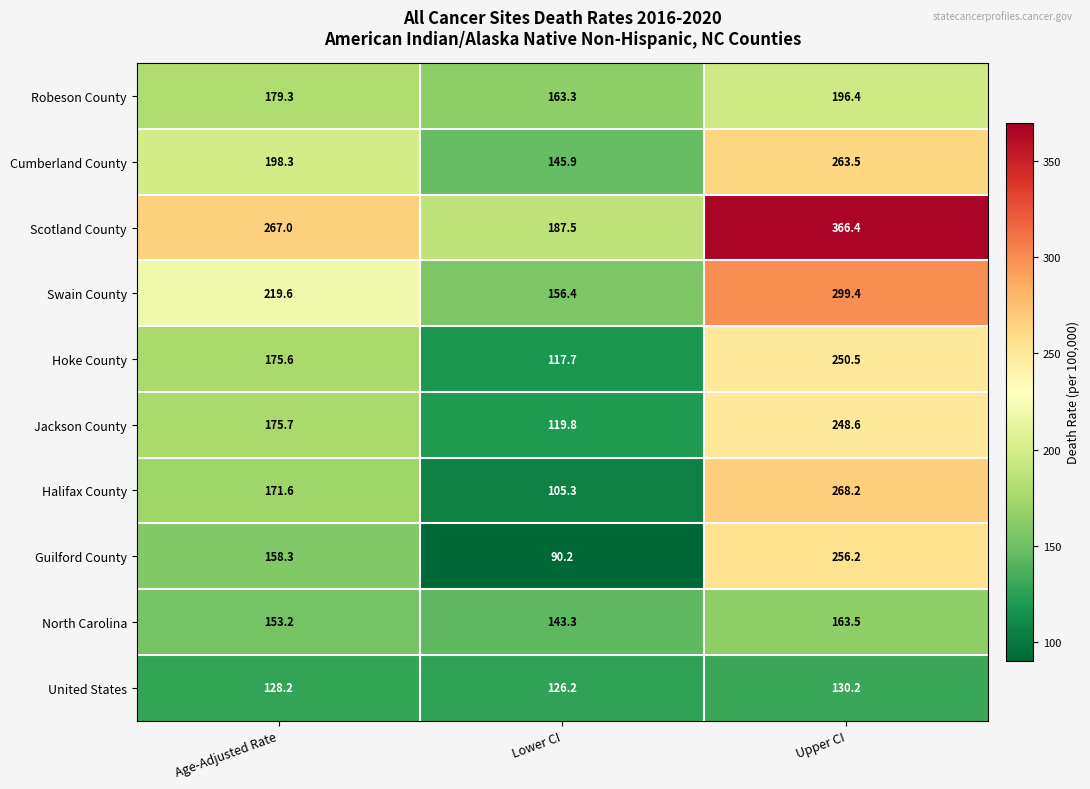

Which category has the highest value in the Guilford County series?

Upper CI